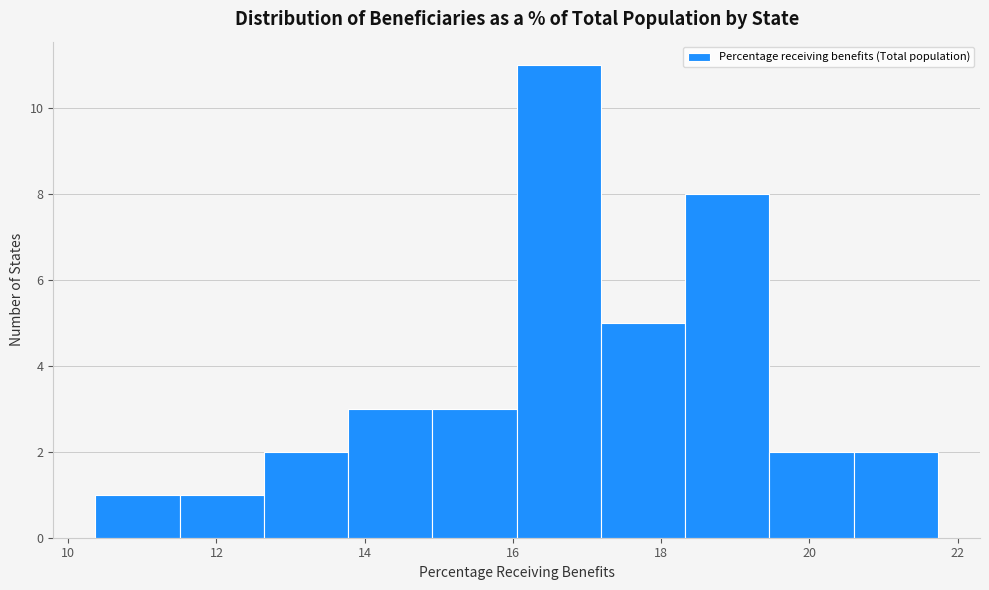

Reading left to right, list every bar in this chart as the range it spans on the x-axis followed by its height. Neither the bar edges nor the heights are printed on the chart, so give them approximately, as read against the axes.

10.4 to 11.6: 1
11.6 to 12.6: 1
12.6 to 13.8: 2
13.8 to 15.0: 3
15.0 to 16.0: 3
16.0 to 17.2: 11
17.2 to 18.4: 5
18.4 to 19.4: 8
19.4 to 20.6: 2
20.6 to 21.8: 2